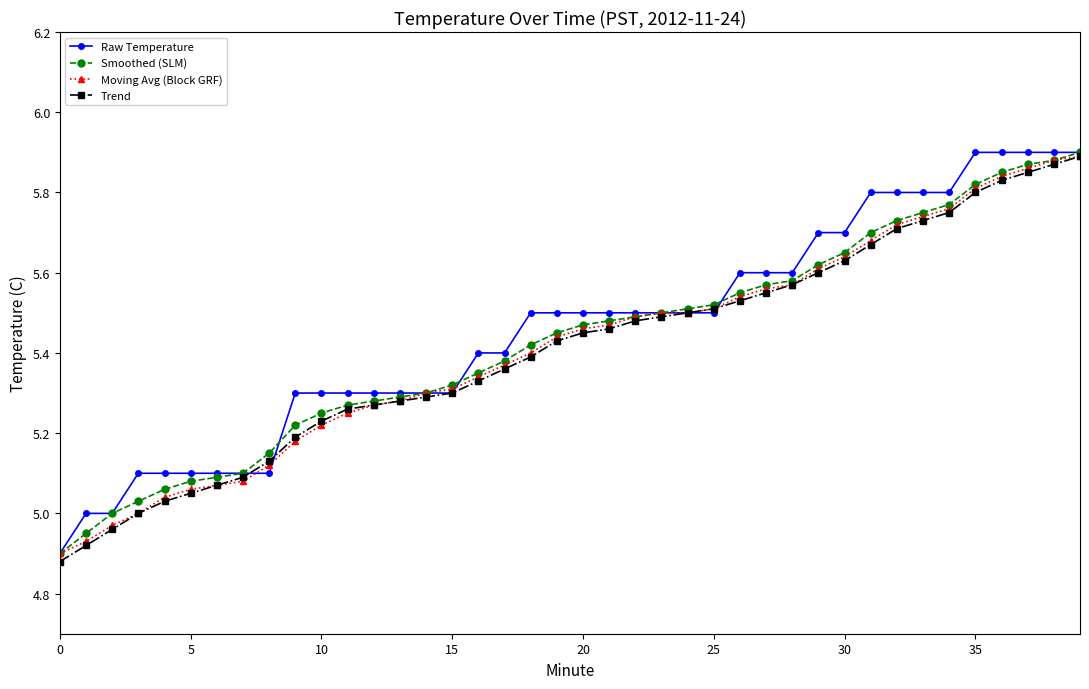

What are all the series names shown in the legend?

Raw Temperature, Smoothed (SLM), Moving Avg (Block GRF), Trend